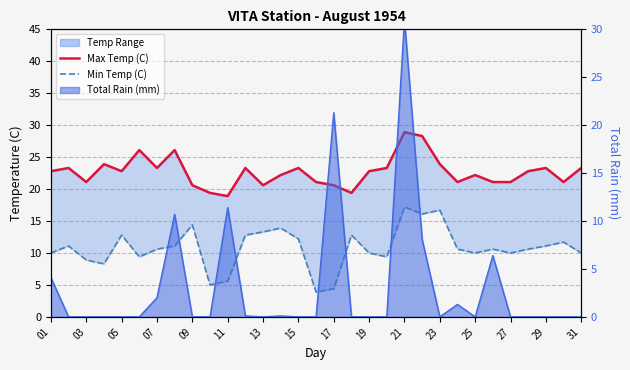

What is the value of the Total Rain (mm) point at the 7th from the left?

2.0